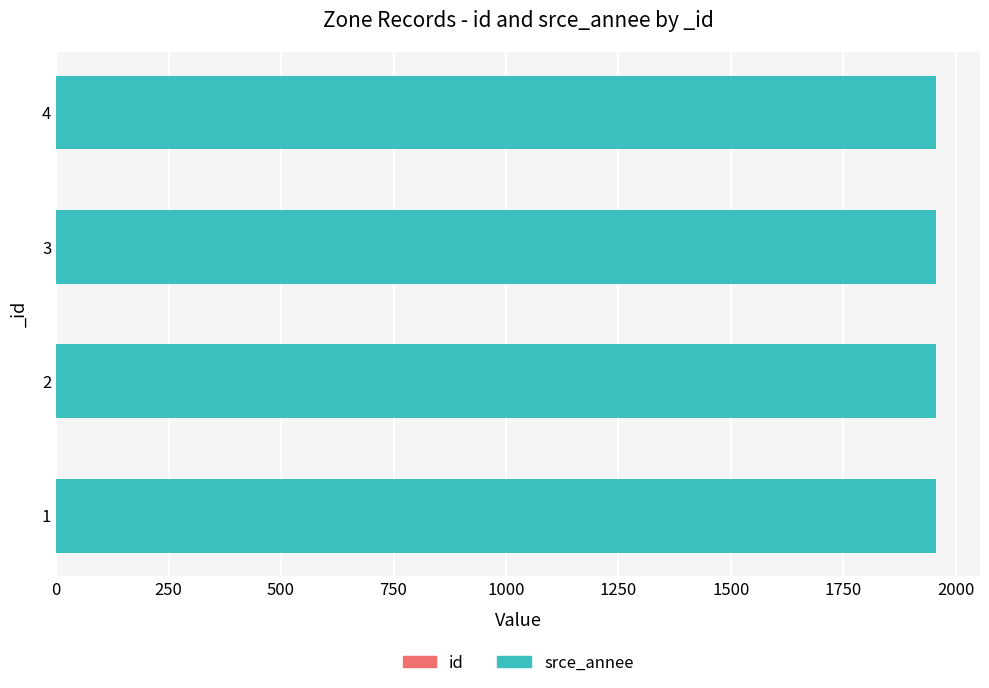

What are all the series names shown in the legend?

id, srce_annee